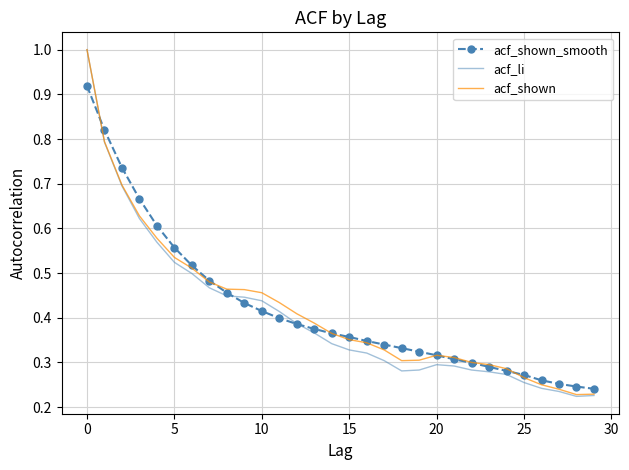

What is the maximum value shown in the chart?

1.0